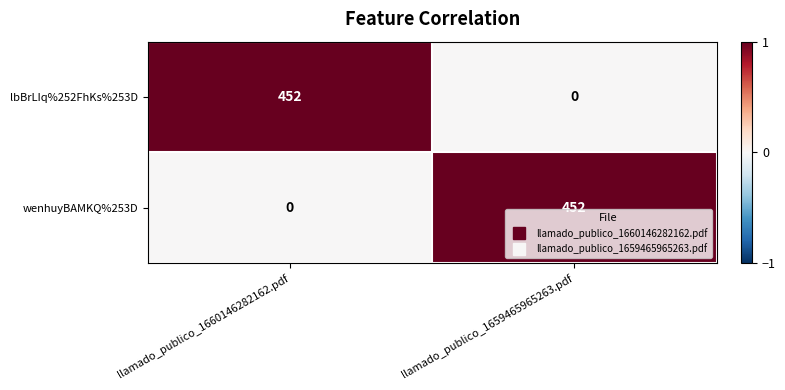

List the labels in order of wenhuyBAMKQ%253D value, smallest first.

llamado_publico_1660146282162.pdf, llamado_publico_1659465965263.pdf